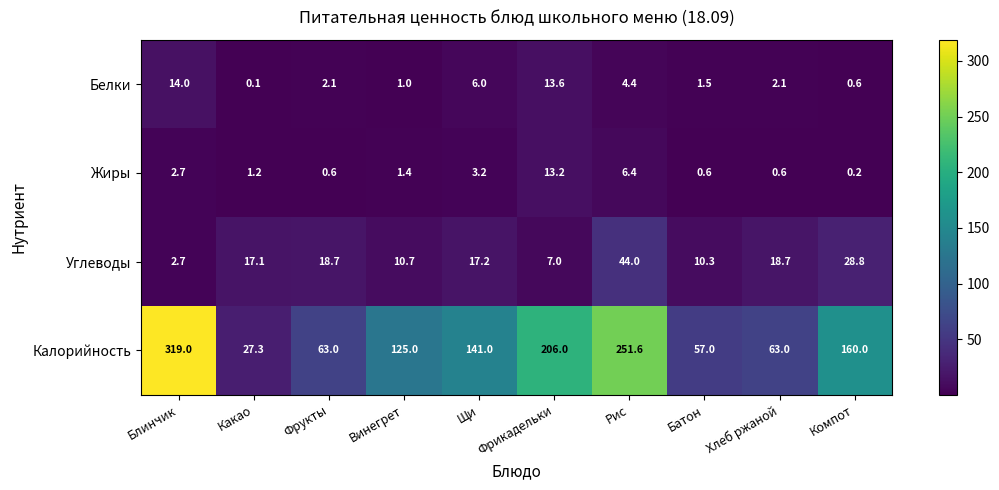

Which series changed the most between Фрикадельки and Компот?

Калорийность